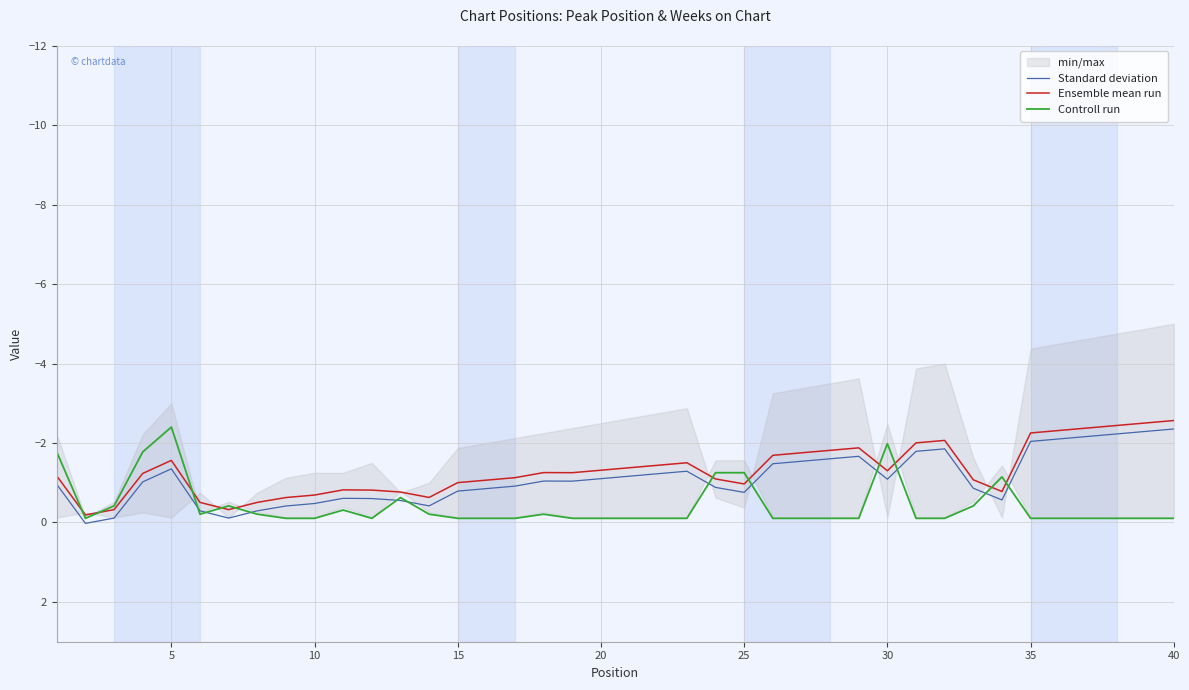

The Ensemble mean run series shows -1.8 at 15. True or false?

False